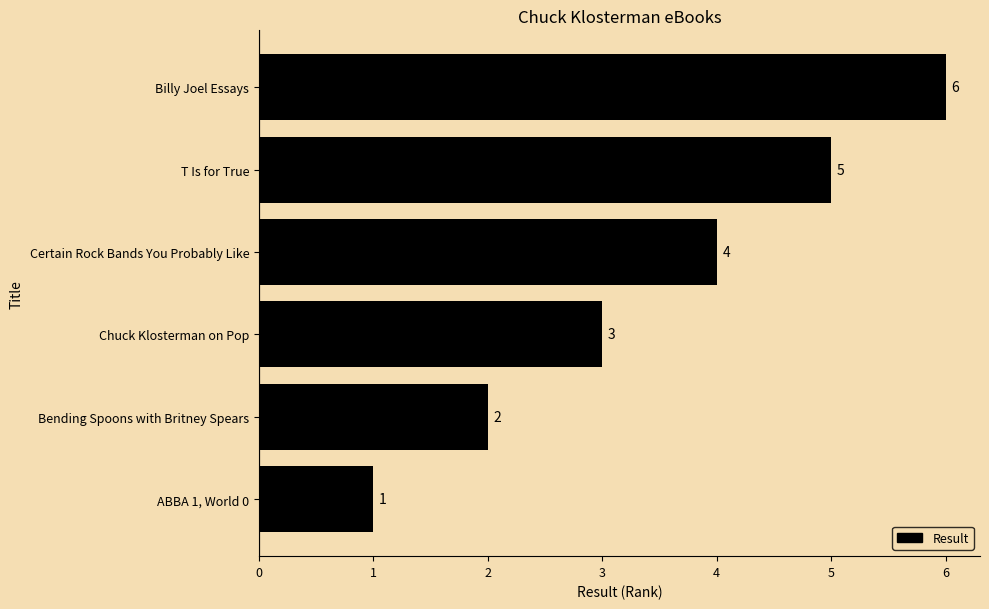

What is the average value?

4